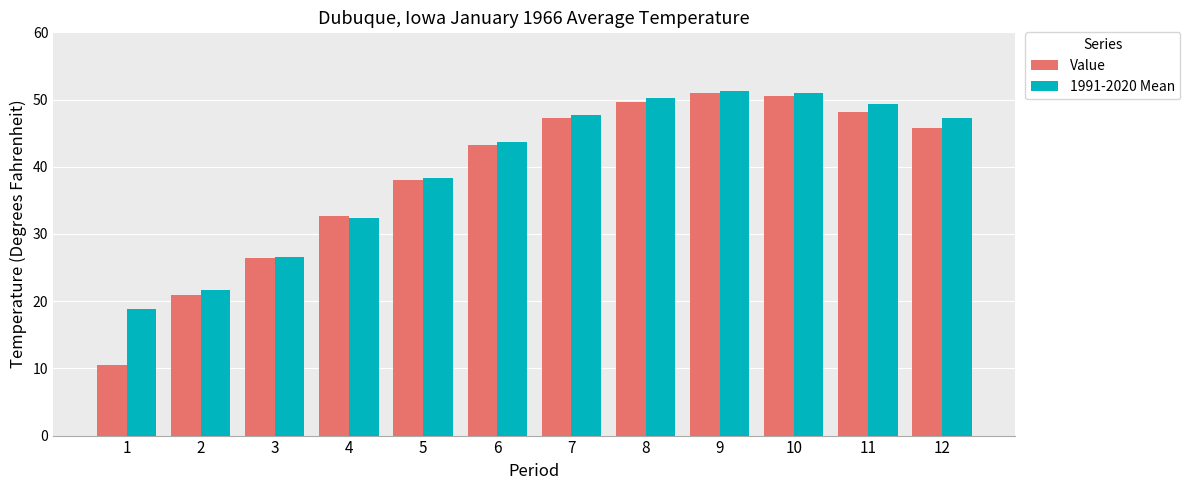

What is the value of the 1991-2020 Mean bar at the 3rd from the left?

26.6